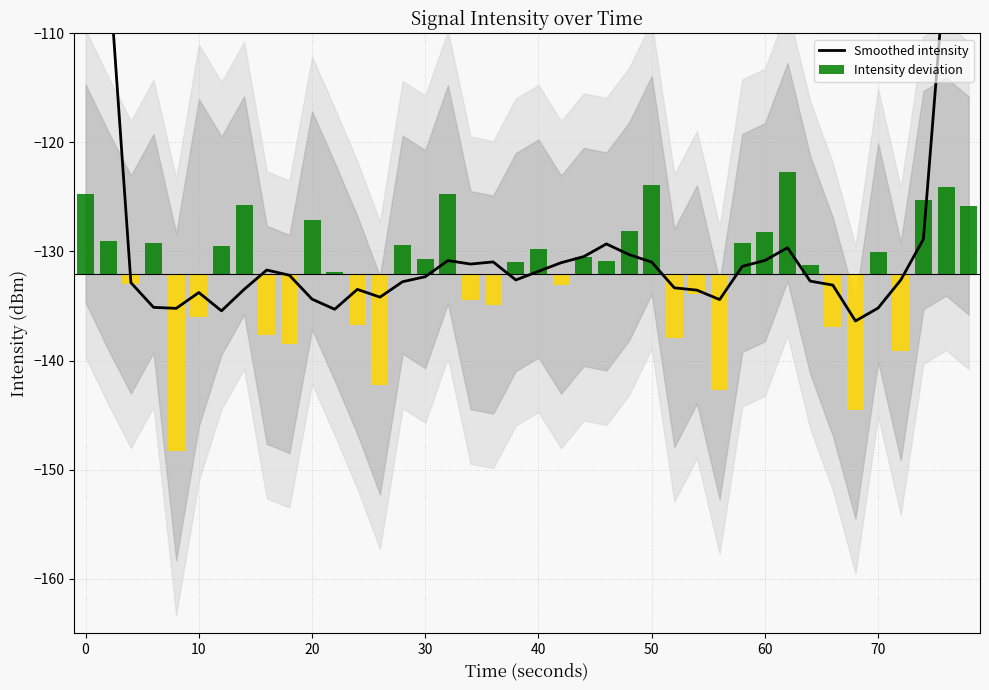

What is the value of the Smoothed intensity bar at the 2nd from the left?

-103.2